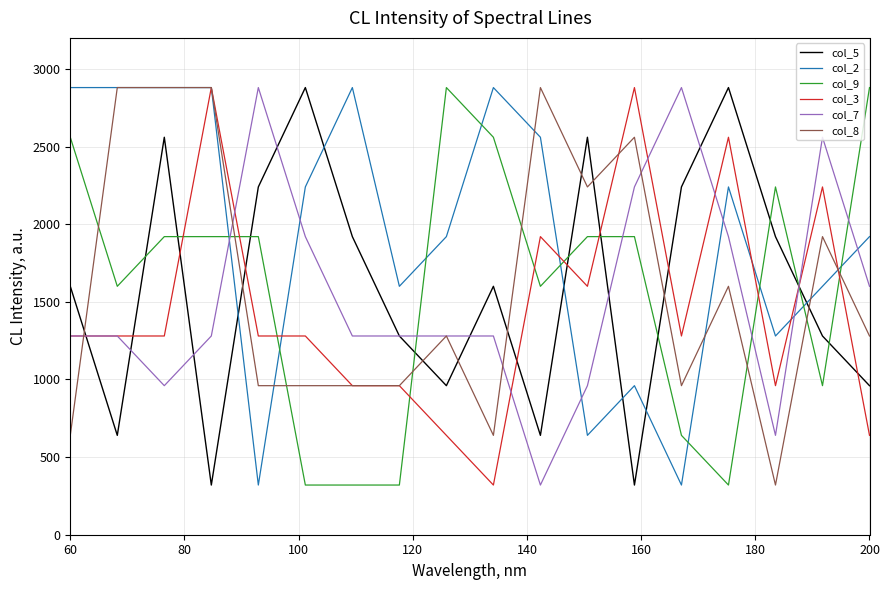

What is the minimum value for col_8?

320